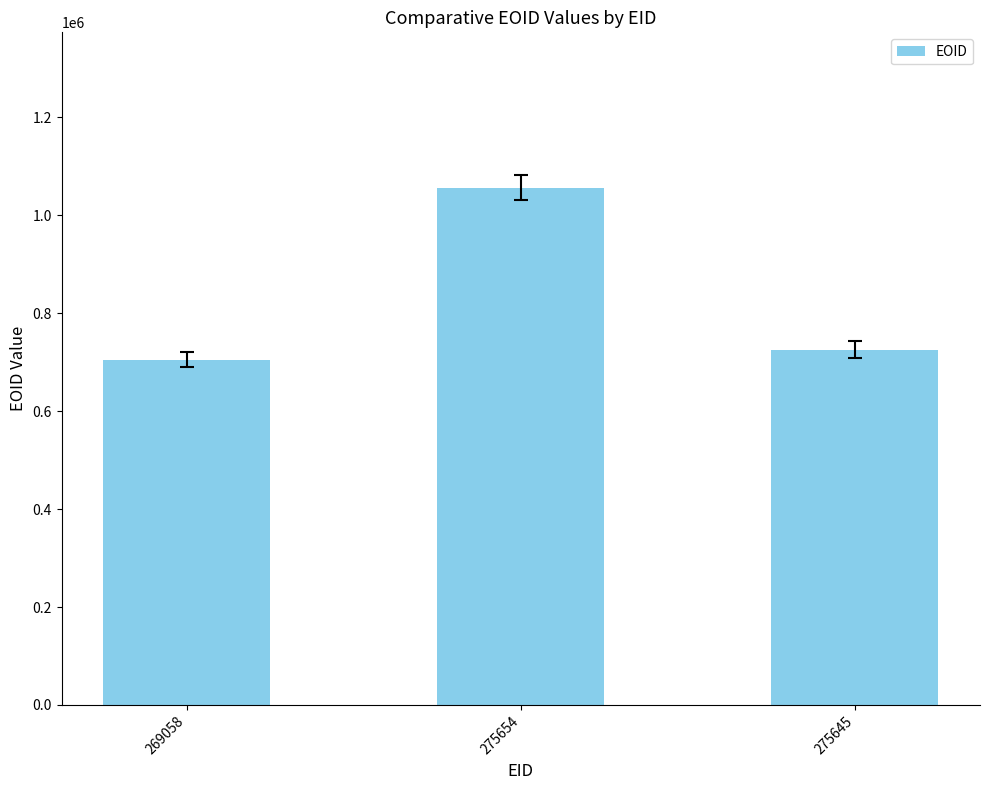

What is the sum of the values at 275654 and 275645?

1782247